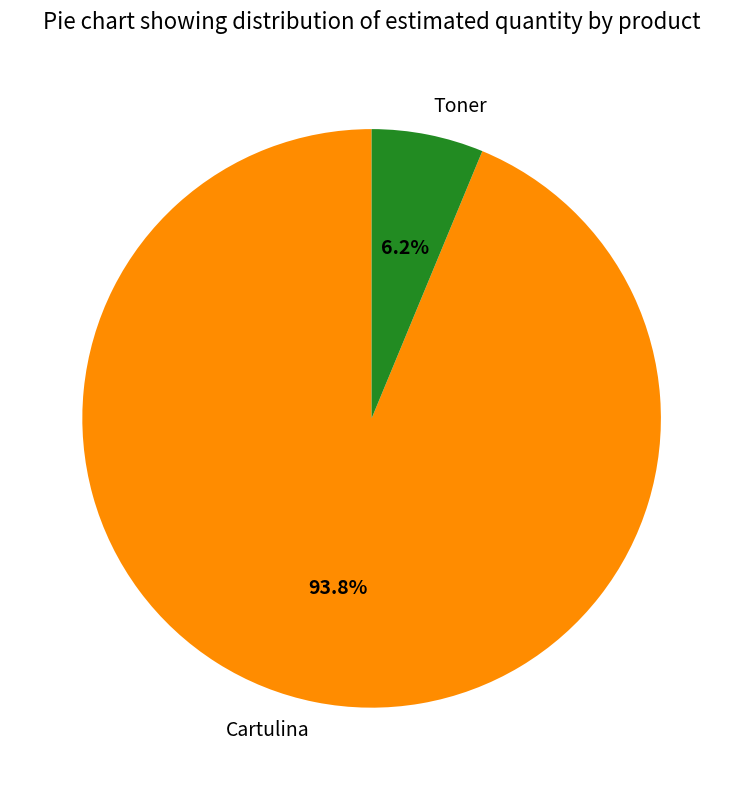

How many slices are in this pie chart?

2